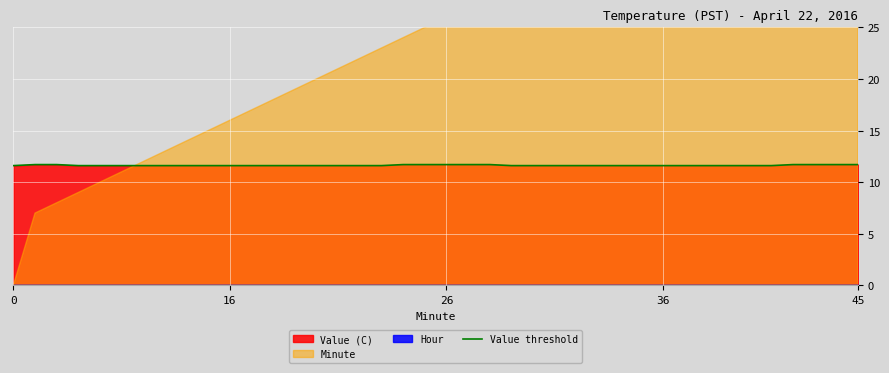

What is the lowest value of the Value threshold series?

11.6